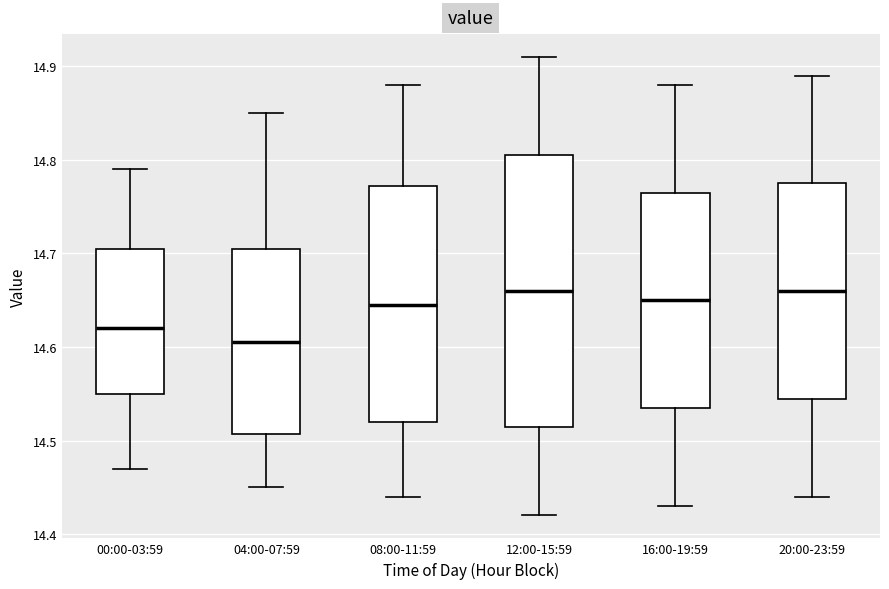

Reading left to right, transcribe this box plot: for each box, give where its median line is, the range the box spans, and where its two whiskers end, as read against the y-axis. The values are not printed on the chart, so give them approximately, as read against the axis.

00:00-03:59: median 14.62, box 14.55 to 14.71, whiskers 14.47 to 14.79
04:00-07:59: median 14.61, box 14.51 to 14.71, whiskers 14.45 to 14.85
08:00-11:59: median 14.65, box 14.52 to 14.77, whiskers 14.44 to 14.88
12:00-15:59: median 14.66, box 14.52 to 14.81, whiskers 14.42 to 14.91
16:00-19:59: median 14.65, box 14.54 to 14.77, whiskers 14.43 to 14.88
20:00-23:59: median 14.66, box 14.55 to 14.78, whiskers 14.44 to 14.89